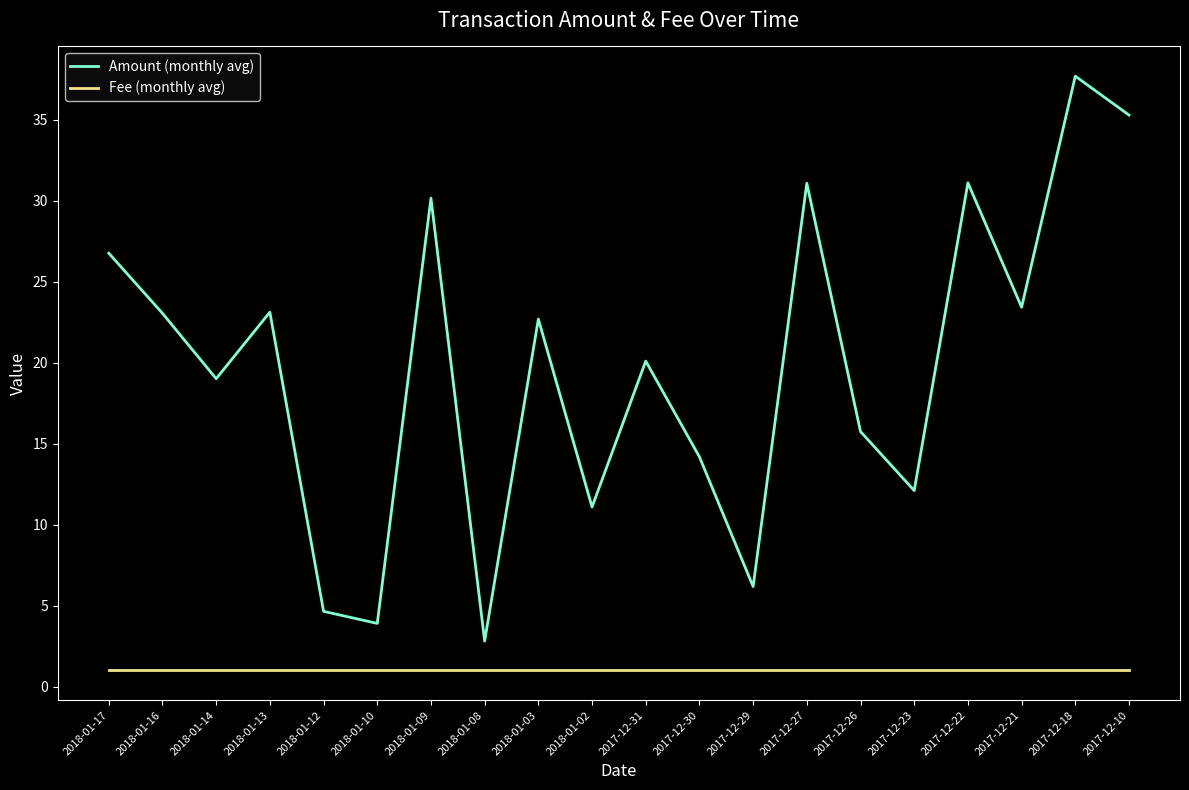

What are all the series names shown in the legend?

Amount (monthly avg), Fee (monthly avg)